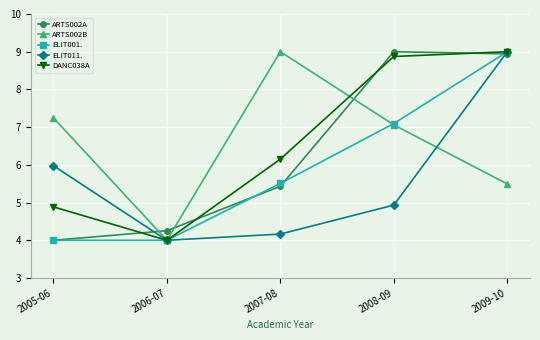

Count the number of data series in this chart.

5